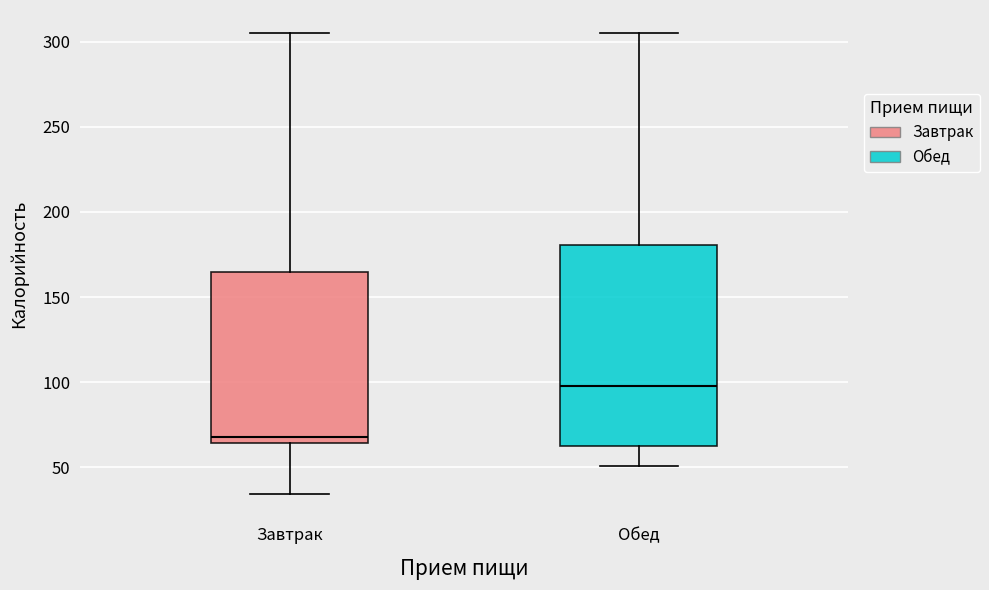

Which box is the tallest, from its lower edge to its upper edge?

Обед